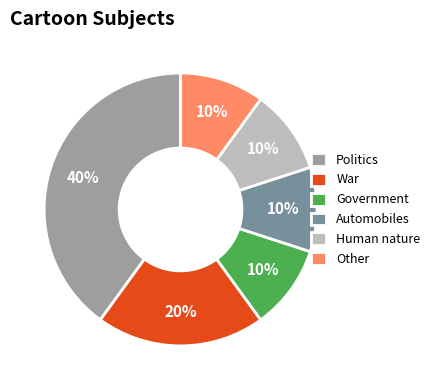

Which slice is the largest?

Politics